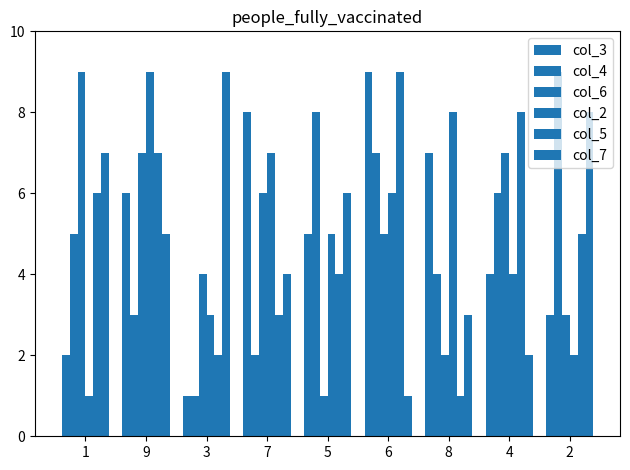

How many values in the col_2 series are below 5?

4